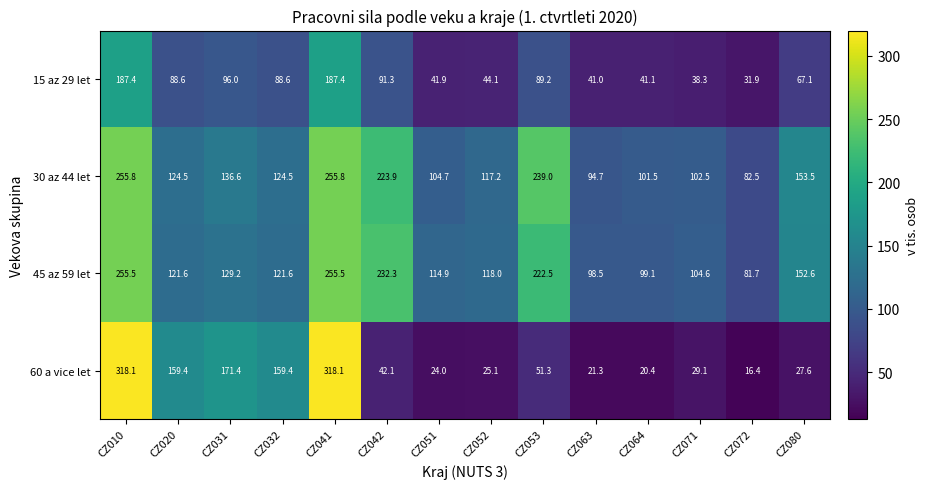

What is the total value across all series at CZ072?

212.5